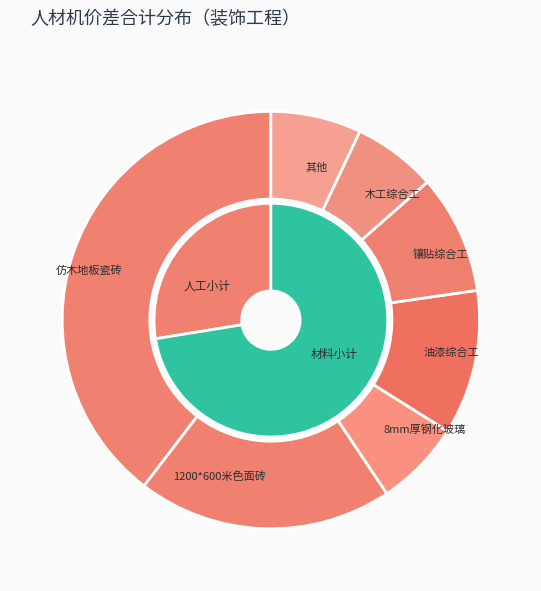

Is there a majority slice in this chart?

No